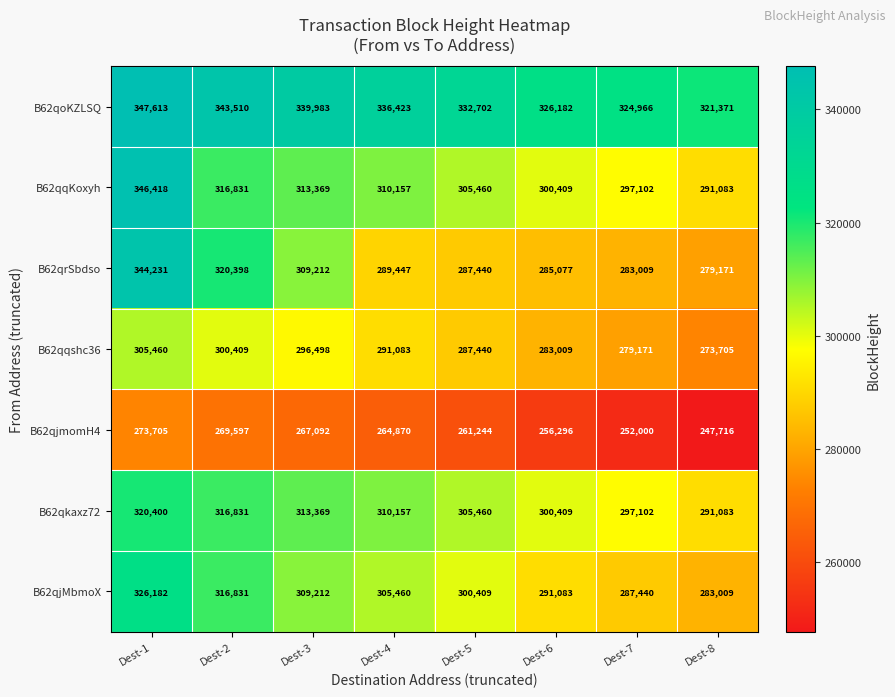

What is the total value across all series at Dest-6?

2042465